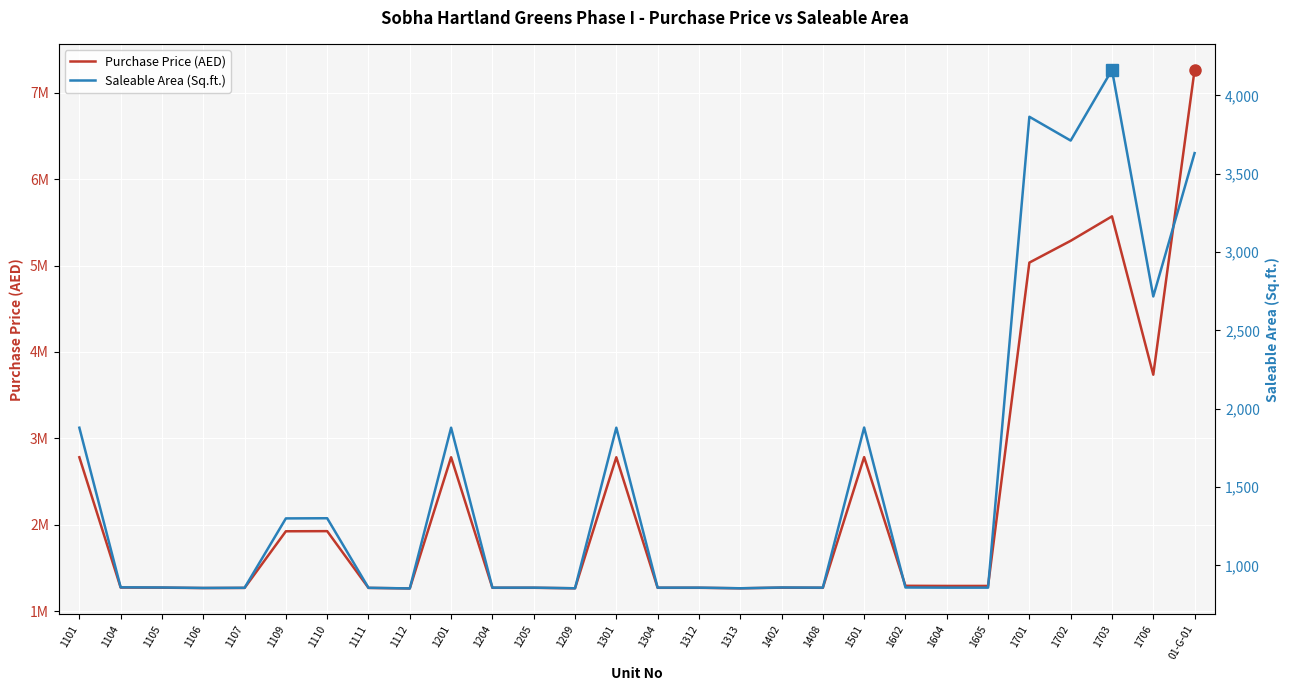

At which category is the sum across all series the highest?

01-G-01